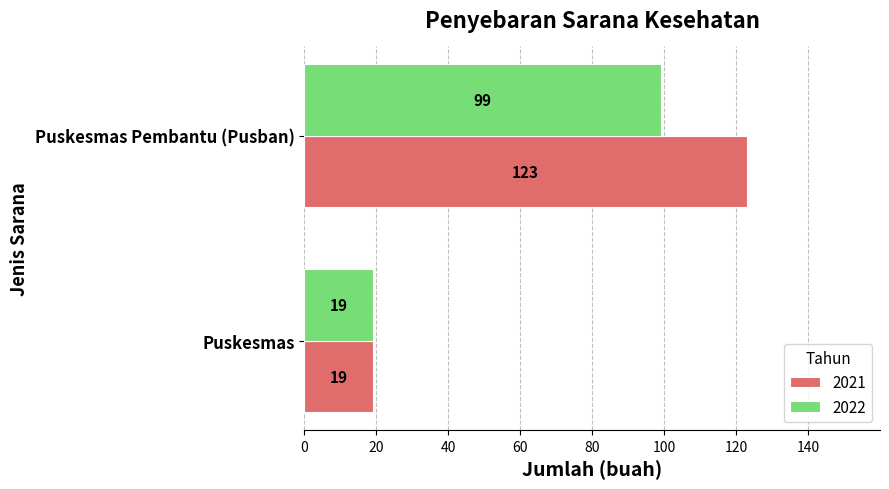

What is the difference between the 2022 values at Puskesmas and Puskesmas Pembantu (Pusban)?

80